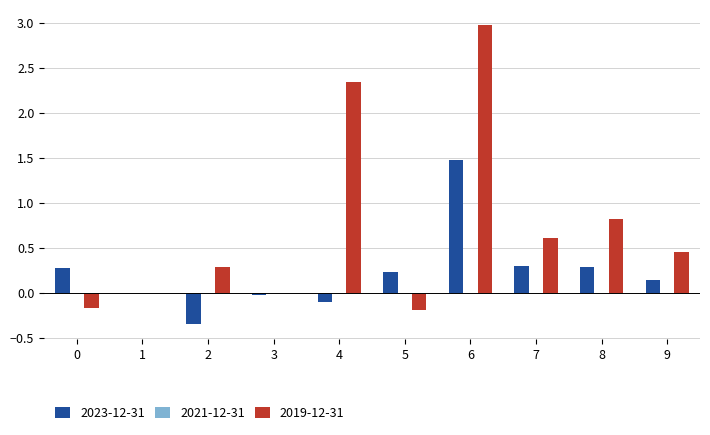

The 2023-12-31 series shows 0.3 at 7. True or false?

True